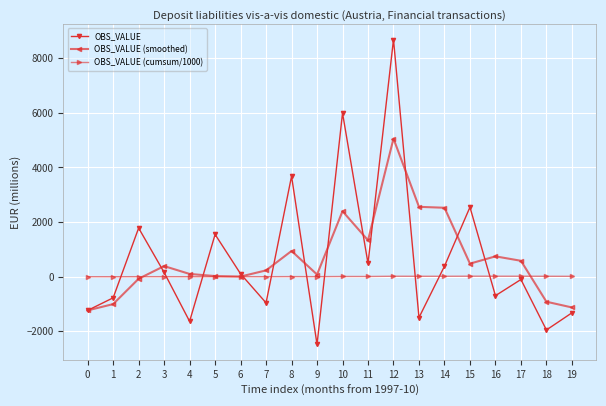

In OBS_VALUE, how many points are lower than both neighbors (excluding endpoints)?

7